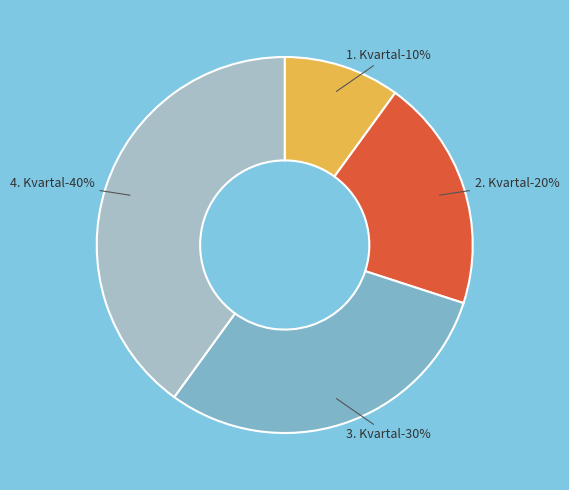

To the nearest percent, what portion does 1. Kvartal represent?

10%